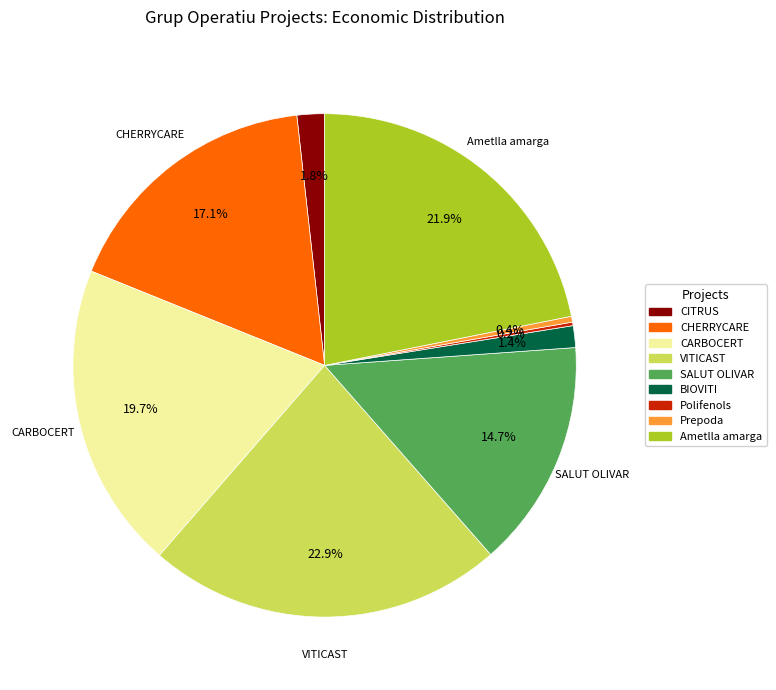

What is the ratio of the value at SALUT OLIVAR to the value at Ametlla amarga?

0.7